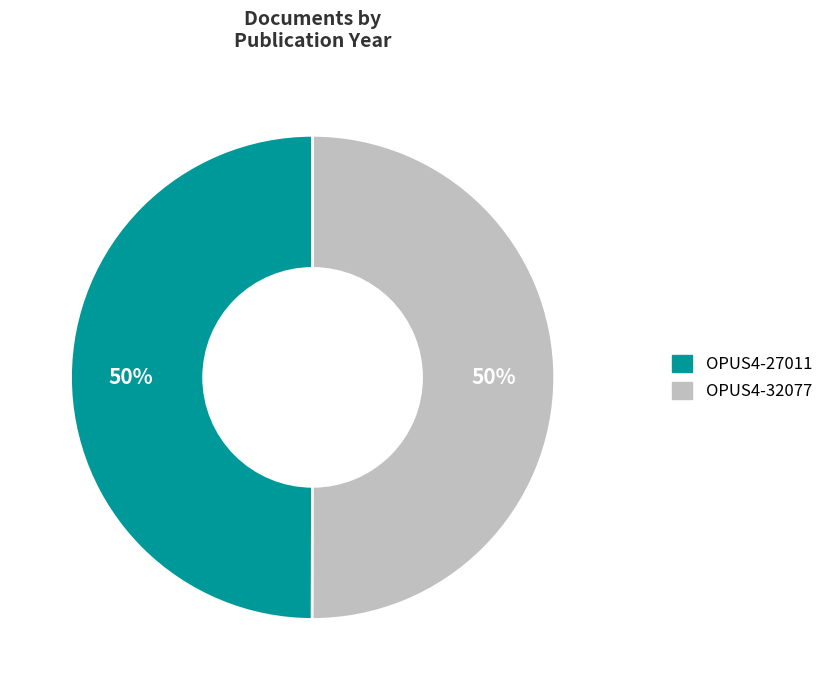

To the nearest percent, what percentage of the pie is OPUS4-32077?

50%